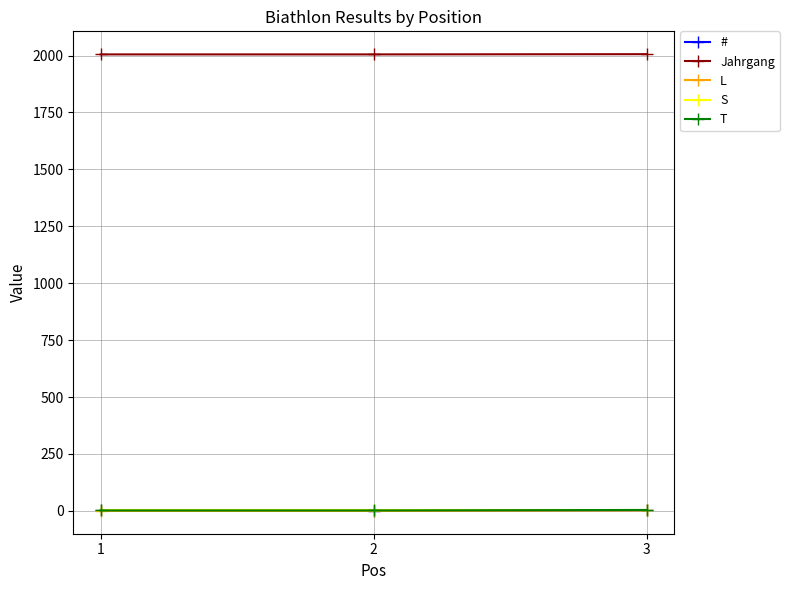

Which series has the widest spread of values?

#